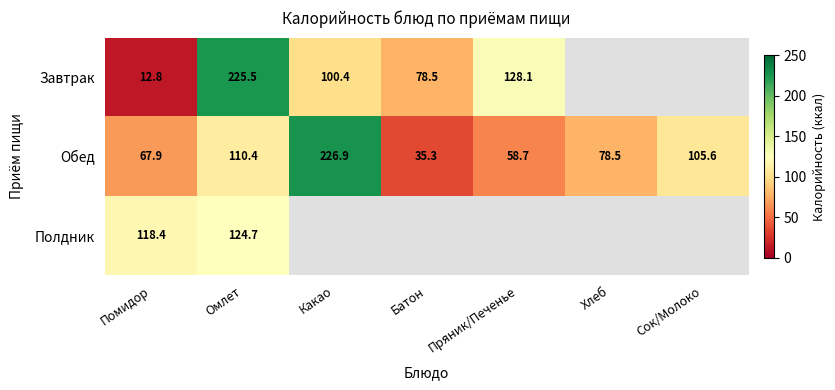

At Омлет, list the series in order from largest to smallest.

Завтрак, Полдник, Обед